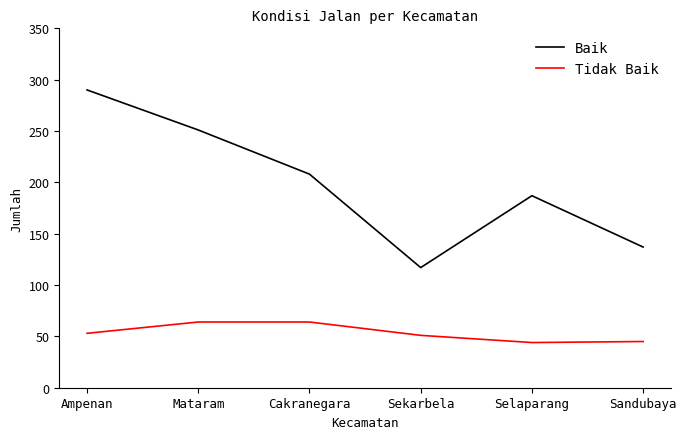

Which series has the largest total across all categories?

Baik